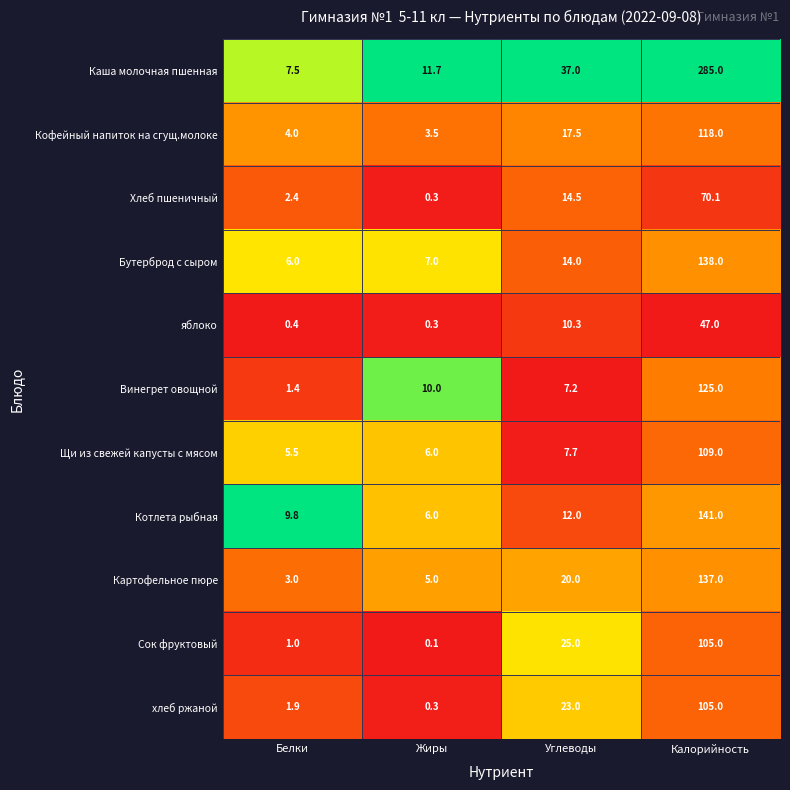

Between Белки and Углеводы, which series saw the biggest shift?

Каша молочная пшенная